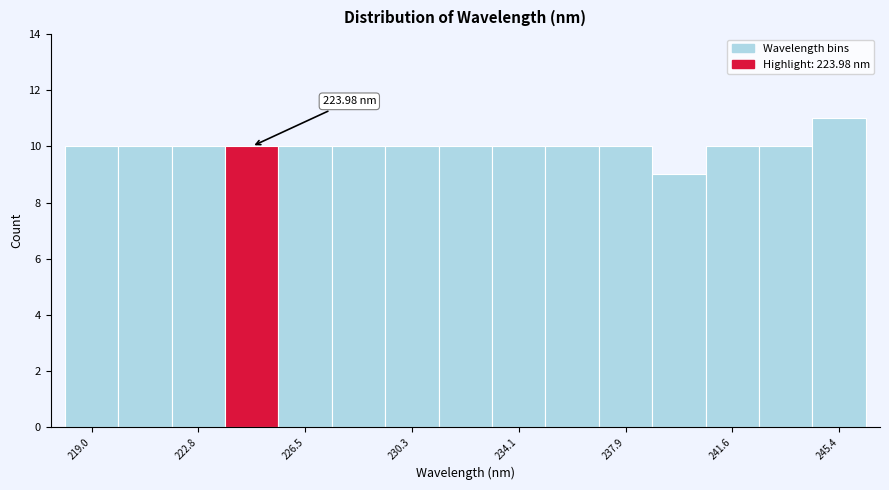

Around what value on the x-axis is the tallest bar? Give the approximate position of its centre, as read against the axis.

245.5